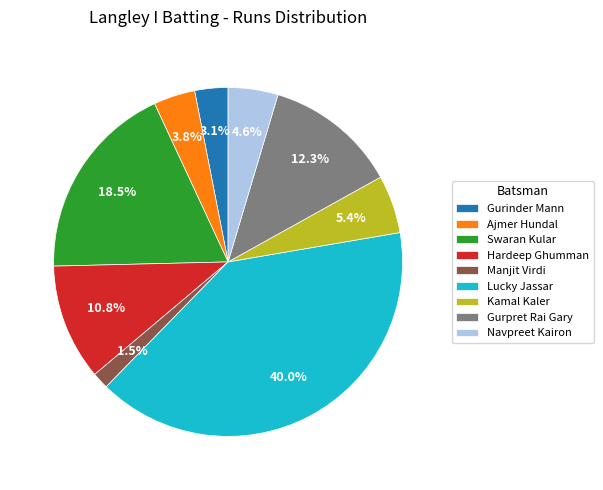

To the nearest percent, what portion does Hardeep Ghumman represent?

11%